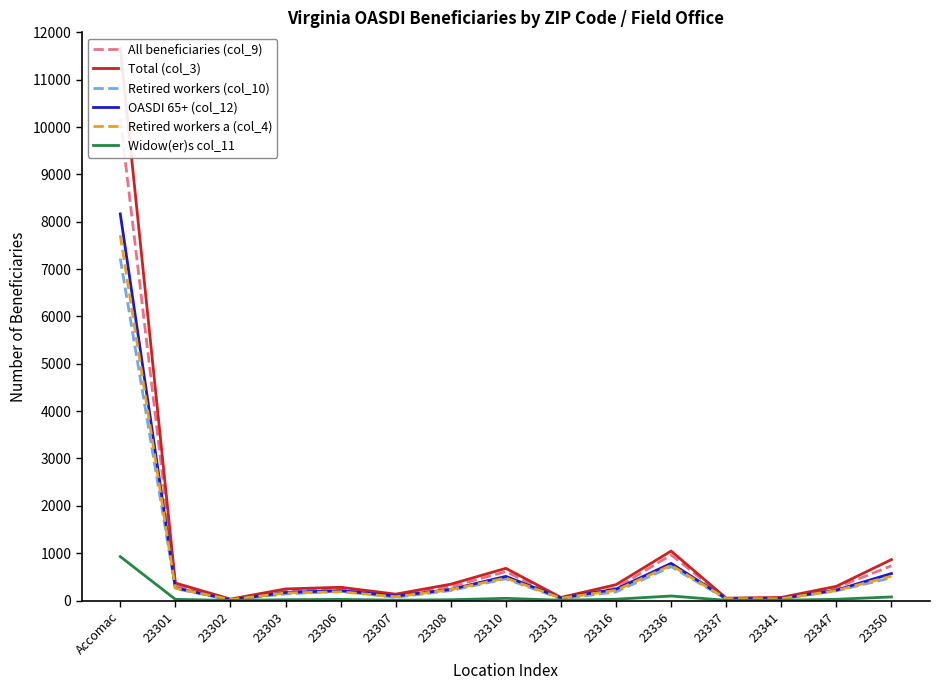

Is it true that Widow(er)s col_11 equals 17 at 23308?

True